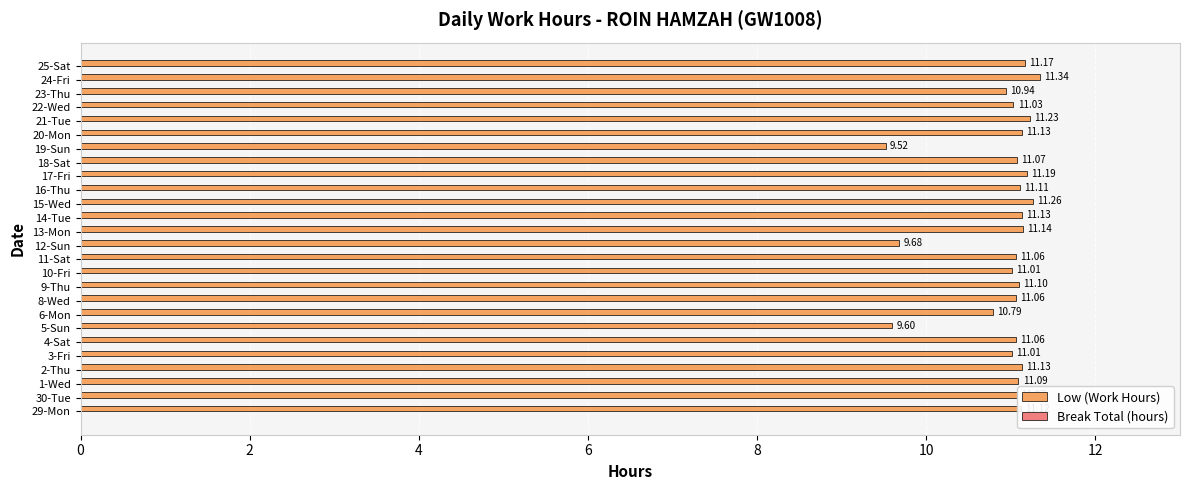

What is the difference between the second highest and minimum values?

1.7